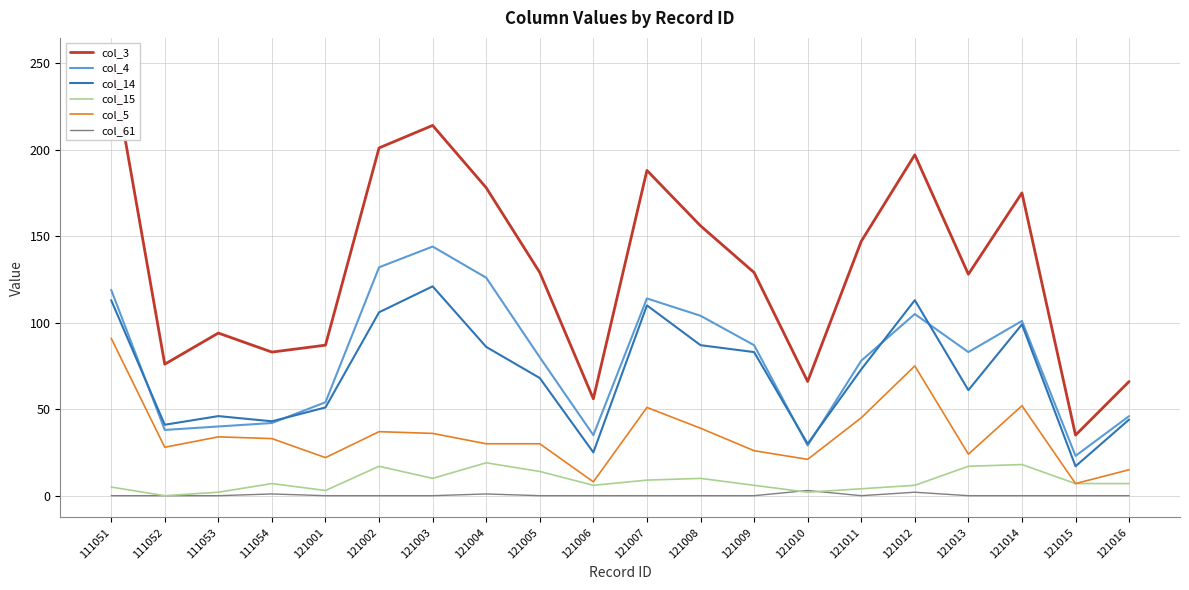

Reading right to left, list all the values displayed in this chart.

col_3: 66	35	175	128	197	147	66	129	156	188	56	129	178	214	201	87	83	94	76	252
col_4: 46	23	101	83	105	78	29	87	104	114	35	80	126	144	132	54	42	40	38	119
col_14: 44	17	99	61	113	73	30	83	87	110	25	68	86	121	106	51	43	46	41	113
col_15: 7	7	18	17	6	4	2	6	10	9	6	14	19	10	17	3	7	2	0	5
col_5: 15	7	52	24	75	45	21	26	39	51	8	30	30	36	37	22	33	34	28	91
col_61: 0	0	0	0	2	0	3	0	0	0	0	0	1	0	0	0	1	0	0	0